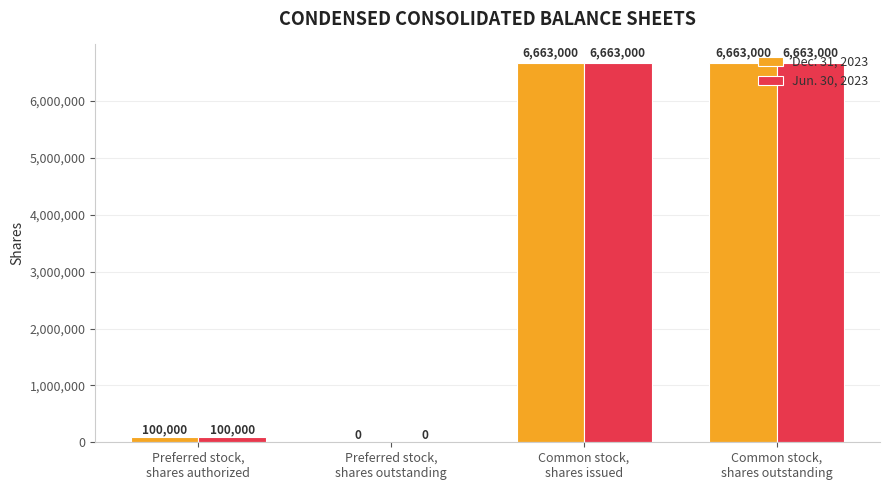

Is it true that Dec. 31, 2023 equals 100000 at Preferred stock,
shares authorized?

True